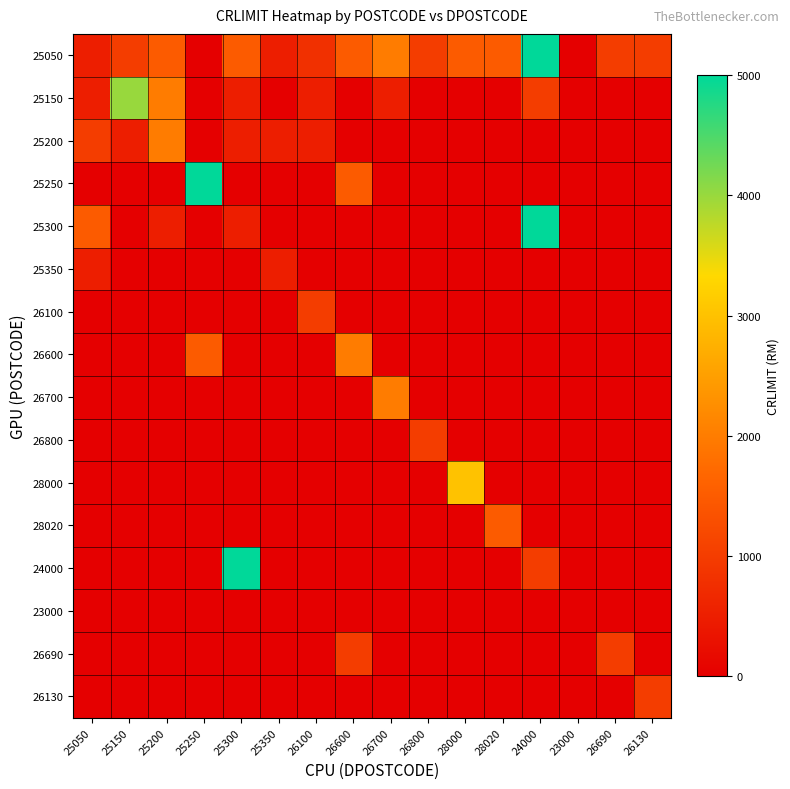

At how many categories does at least one series exceed 3251?

4